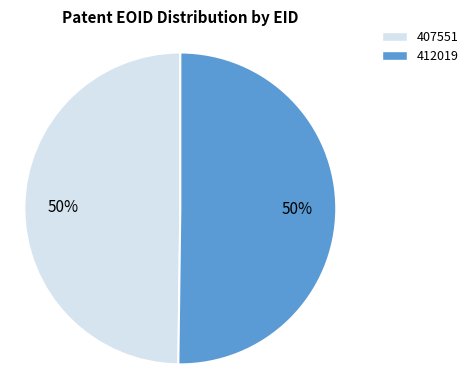

To the nearest percent, what percentage of the pie is 407551?

50%